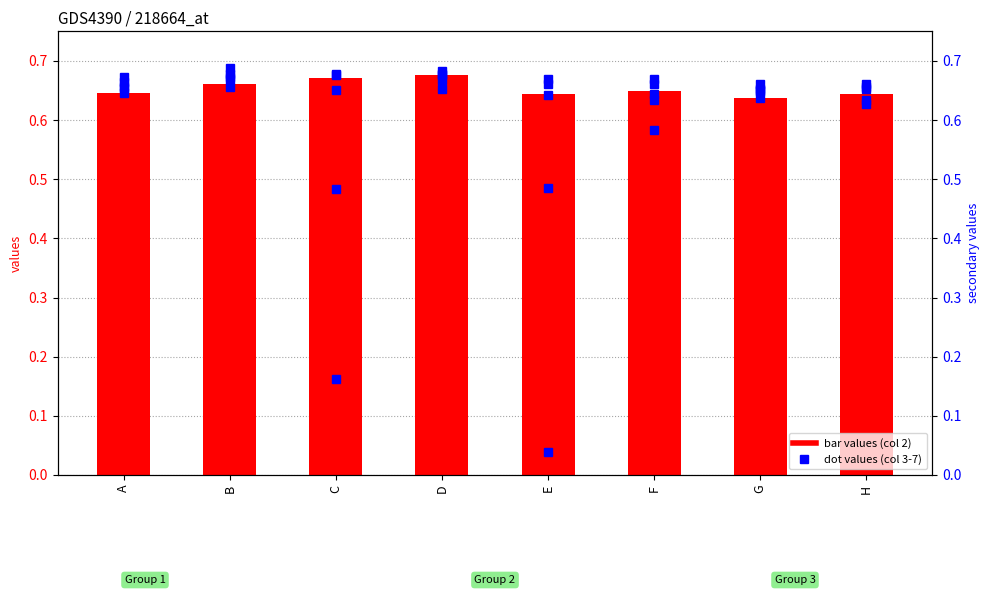

Rank the series by their maximum value, from lowest to highest.

col 4, col 6, col 2 values, col 3, col 5, col 7